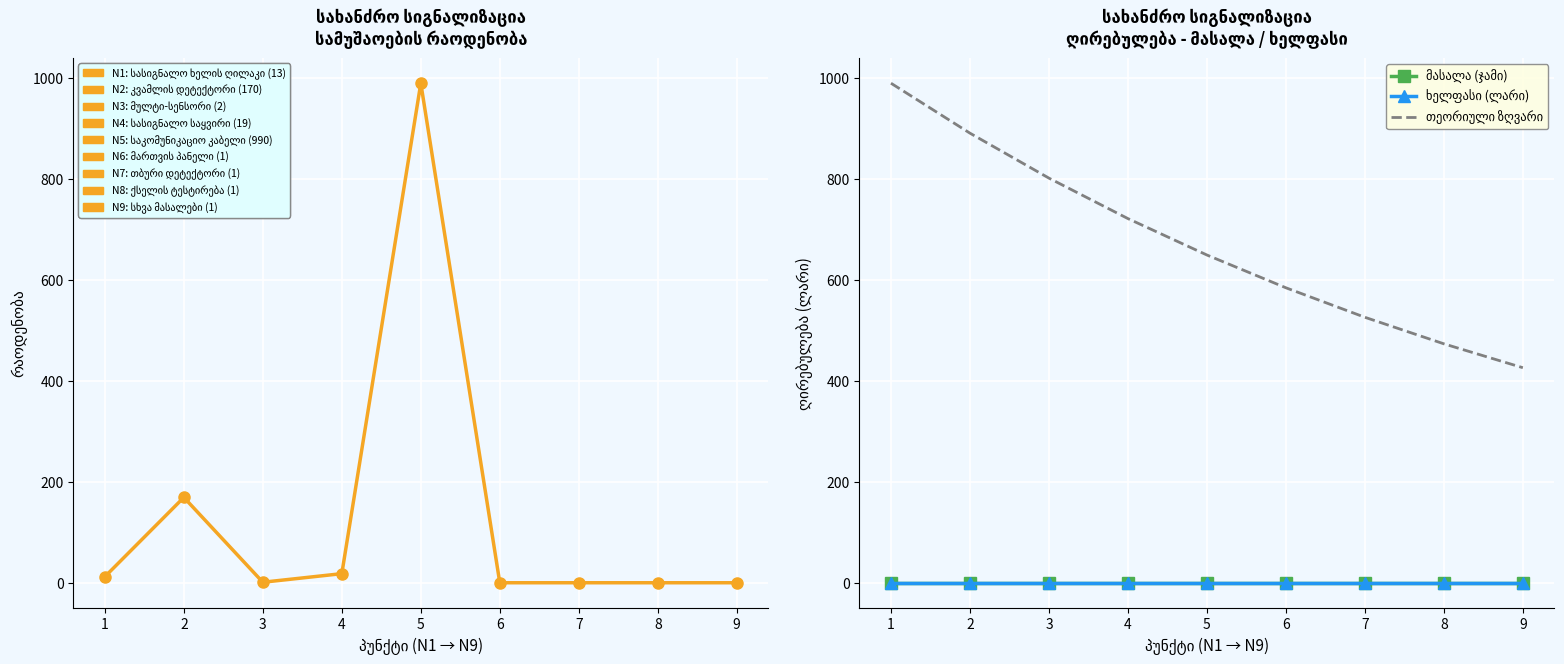

At which label does მასალა (ჯამი) reach its peak?

1